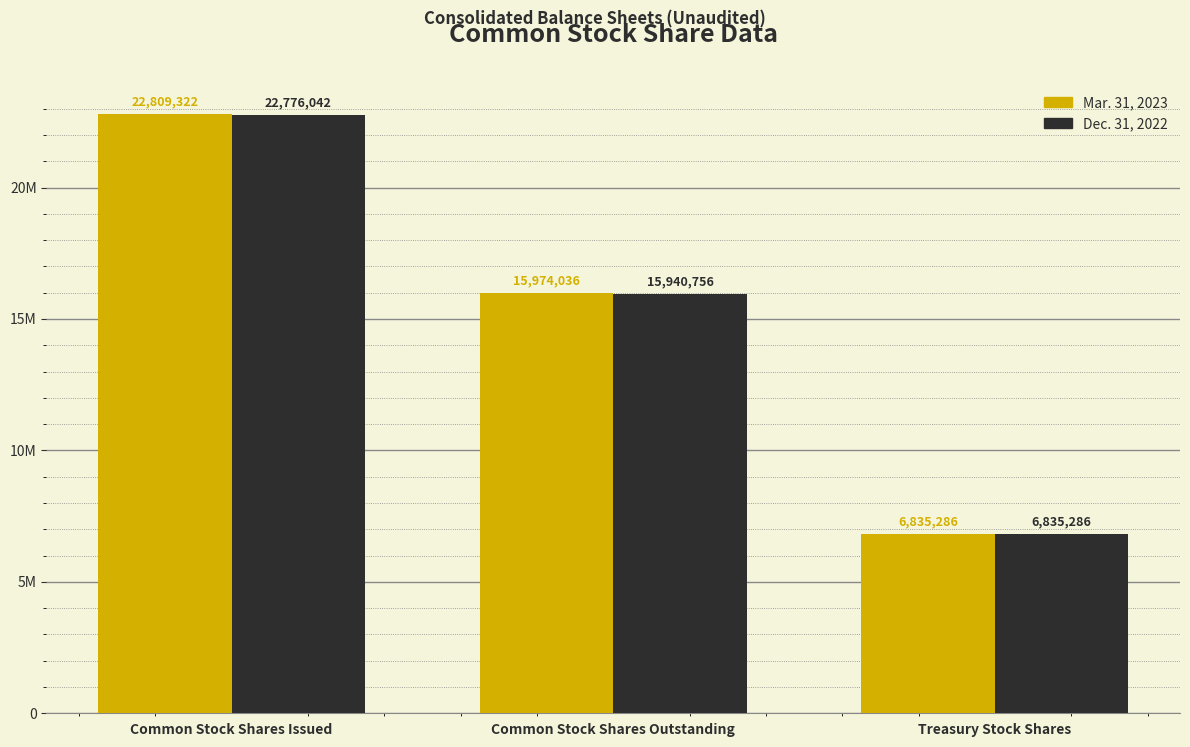

What is the sum of all Mar. 31, 2023 values?

45618644